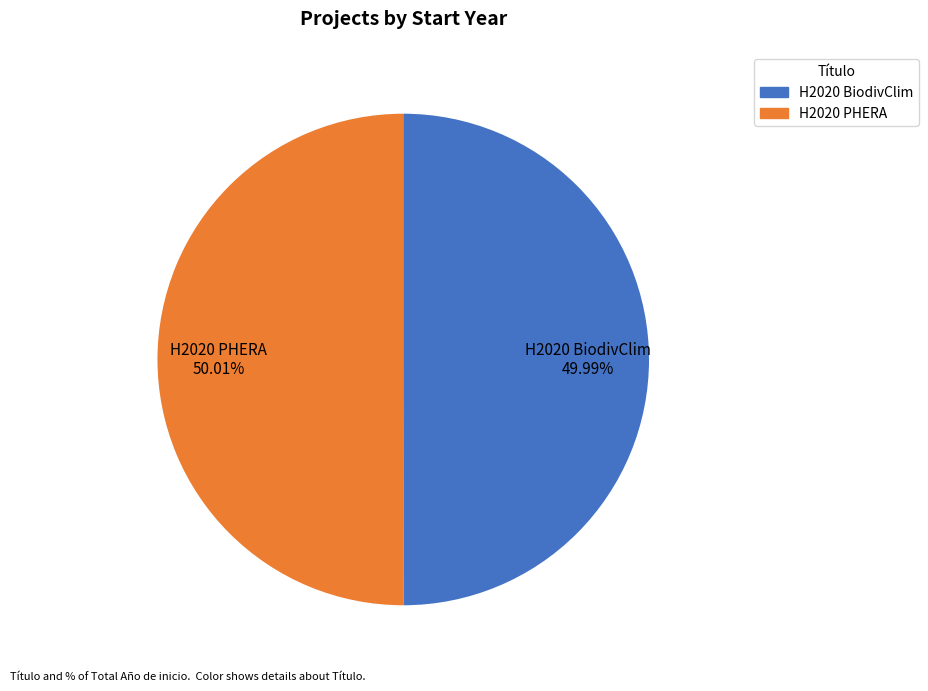

Is there any slice that represents more than half of the pie?

Yes